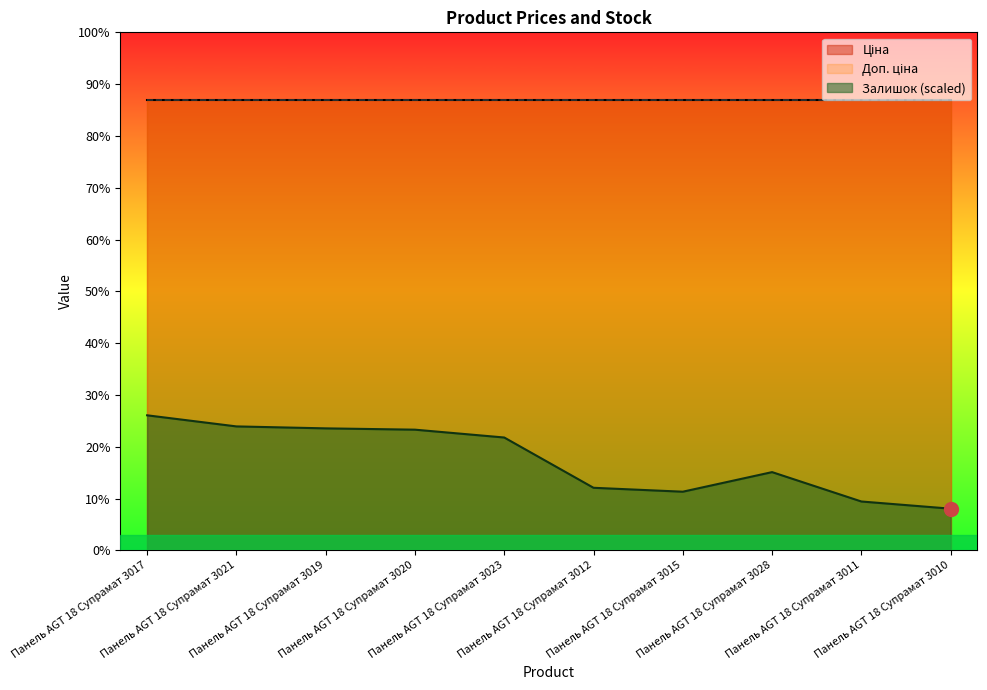

True or false: Залишок and Доп. ціна cross at least once.

False